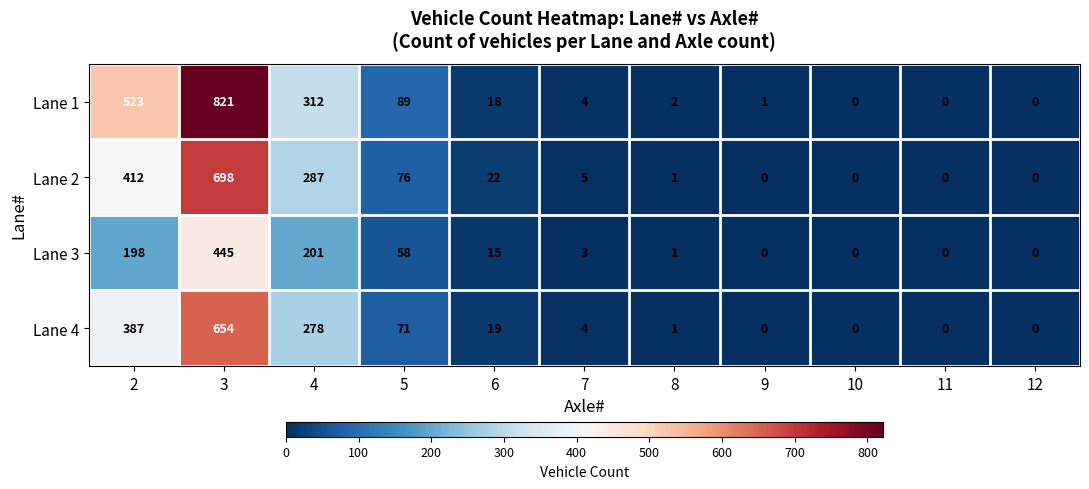

Is it true that Lane 1 equals 523 at 2?

True